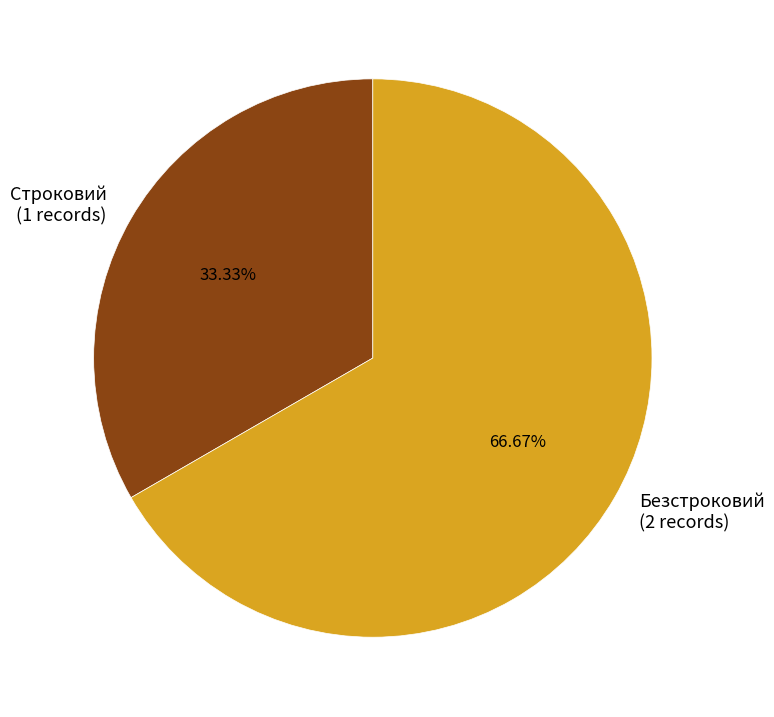

To the nearest percent, what is the difference between the Строковий and Безстроковий slice percentages?

33%